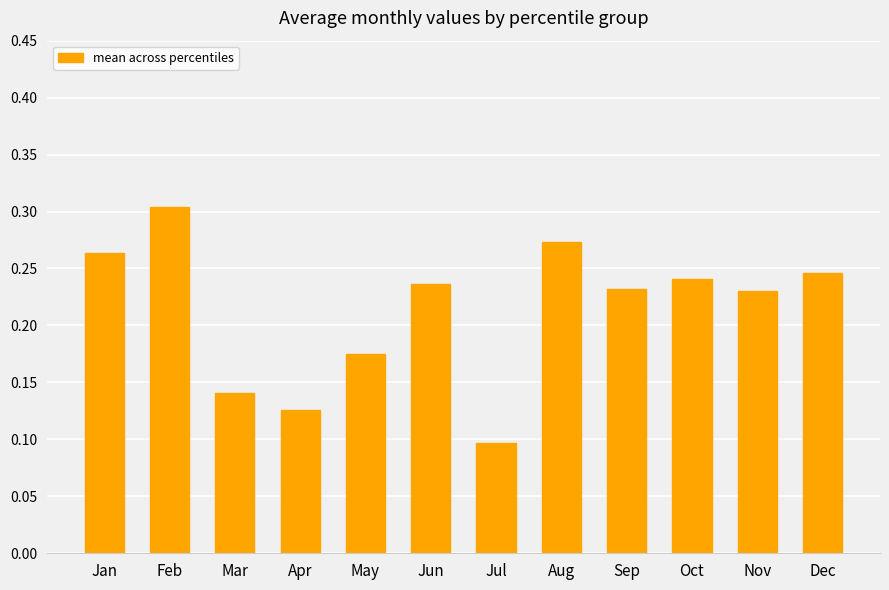

The chart shows a value of 0.4 at Jun. True or false?

False